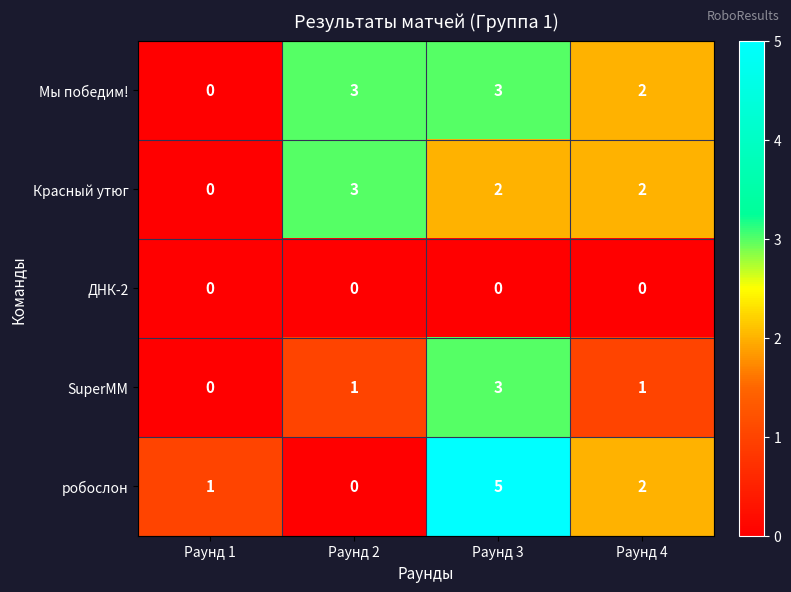

Reading left to right, what are all the values shown in this chart?

Мы победим!: Раунд 1=0	Раунд 2=3	Раунд 3=3	Раунд 4=2
Красный утюг: Раунд 1=0	Раунд 2=3	Раунд 3=2	Раунд 4=2
ДНК-2: Раунд 1=0	Раунд 2=0	Раунд 3=0	Раунд 4=0
SuperMM: Раунд 1=0	Раунд 2=1	Раунд 3=3	Раунд 4=1
робослон: Раунд 1=1	Раунд 2=0	Раунд 3=5	Раунд 4=2